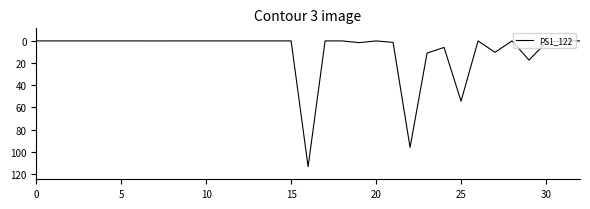

Does the chart have visible grid lines?

No